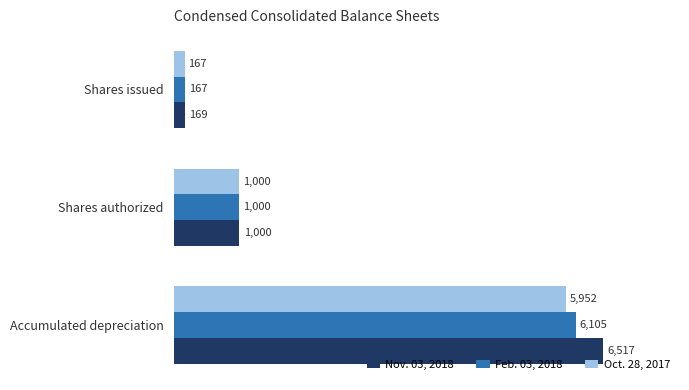

What is the difference between the highest and lowest values at Accumulated depreciation?

565.0